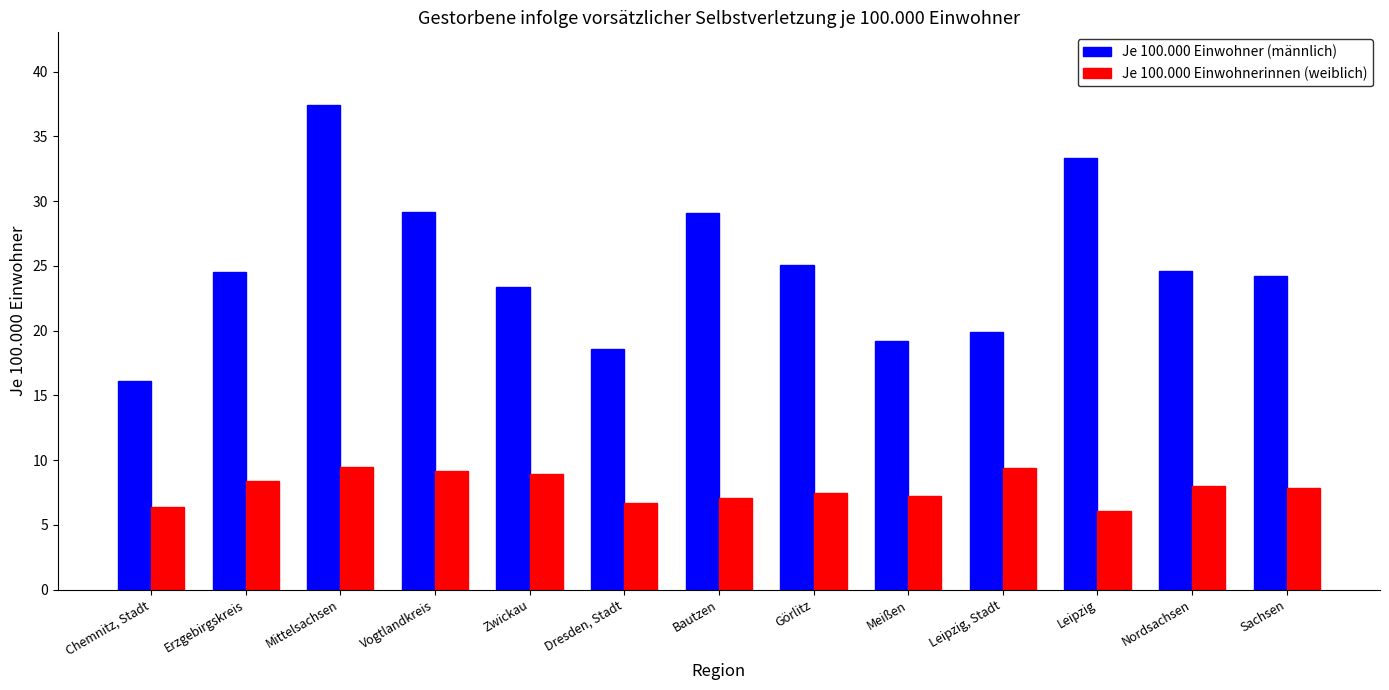

What position from the right is Sachsen?

1